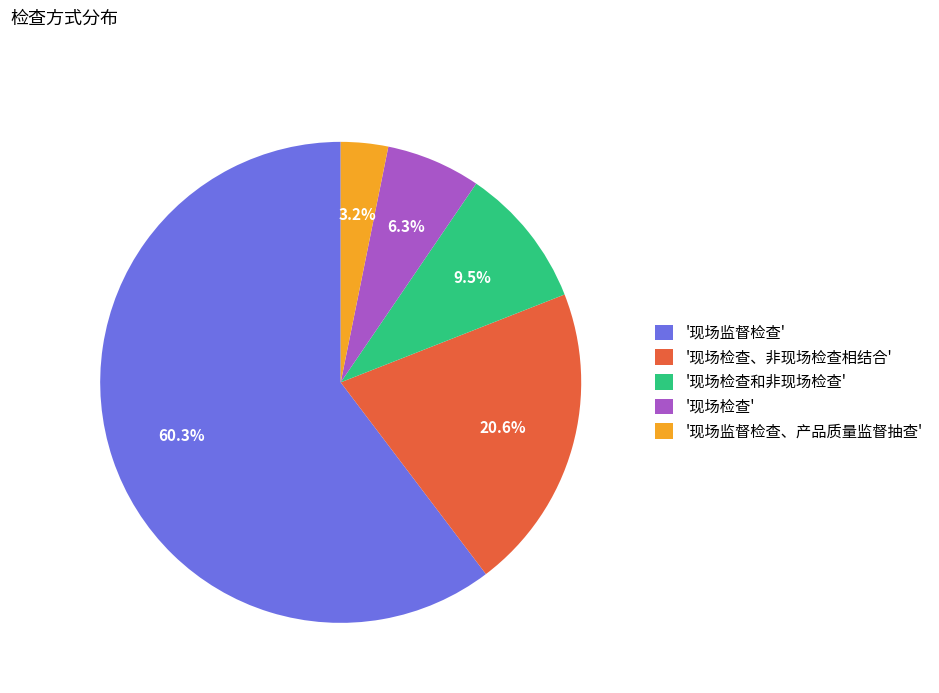

Rank the categories by value from highest to lowest.

'现场监督检查', '现场检查、非现场检查相结合', '现场检查和非现场检查', '现场检查', '现场监督检查、产品质量监督抽查'